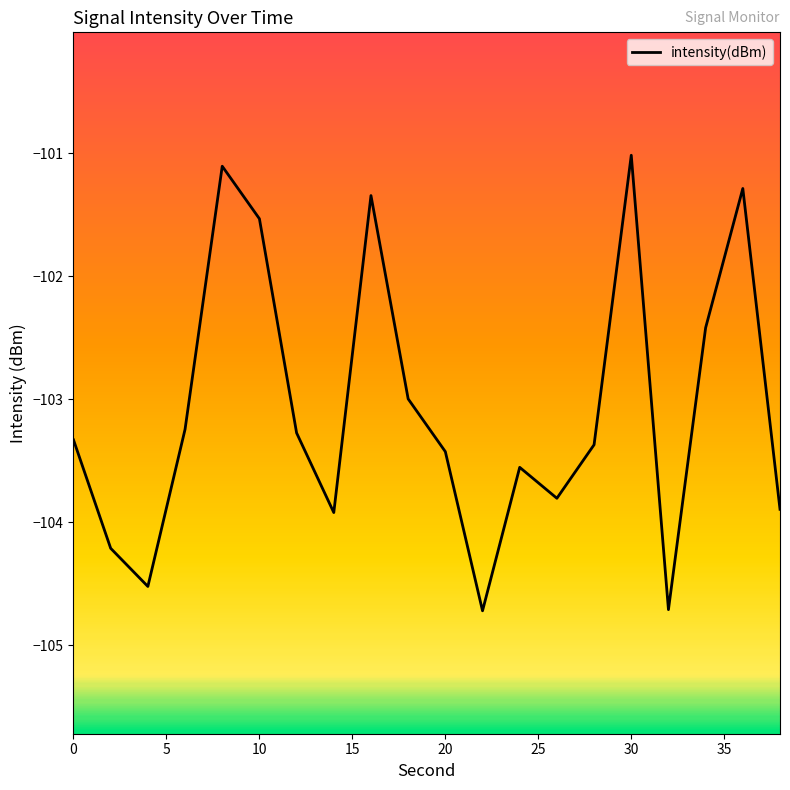

What is the maximum value shown in the chart?

-101.0